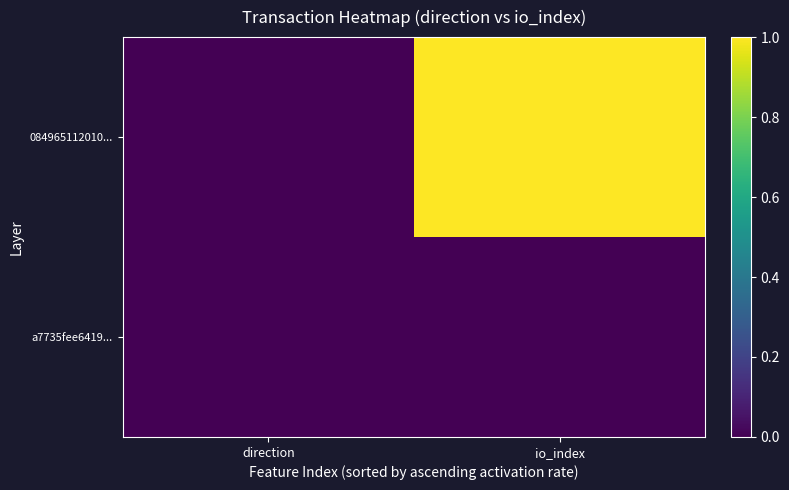

At how many categories does at least one series exceed 0?

2